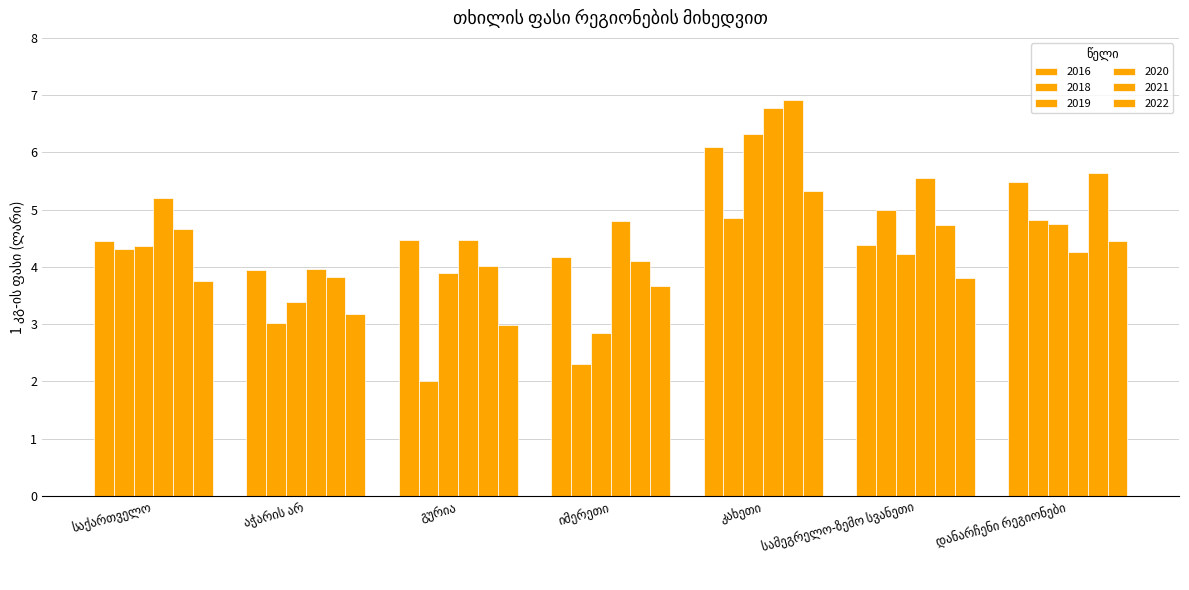

What is the sum of all 2019 values?

29.8